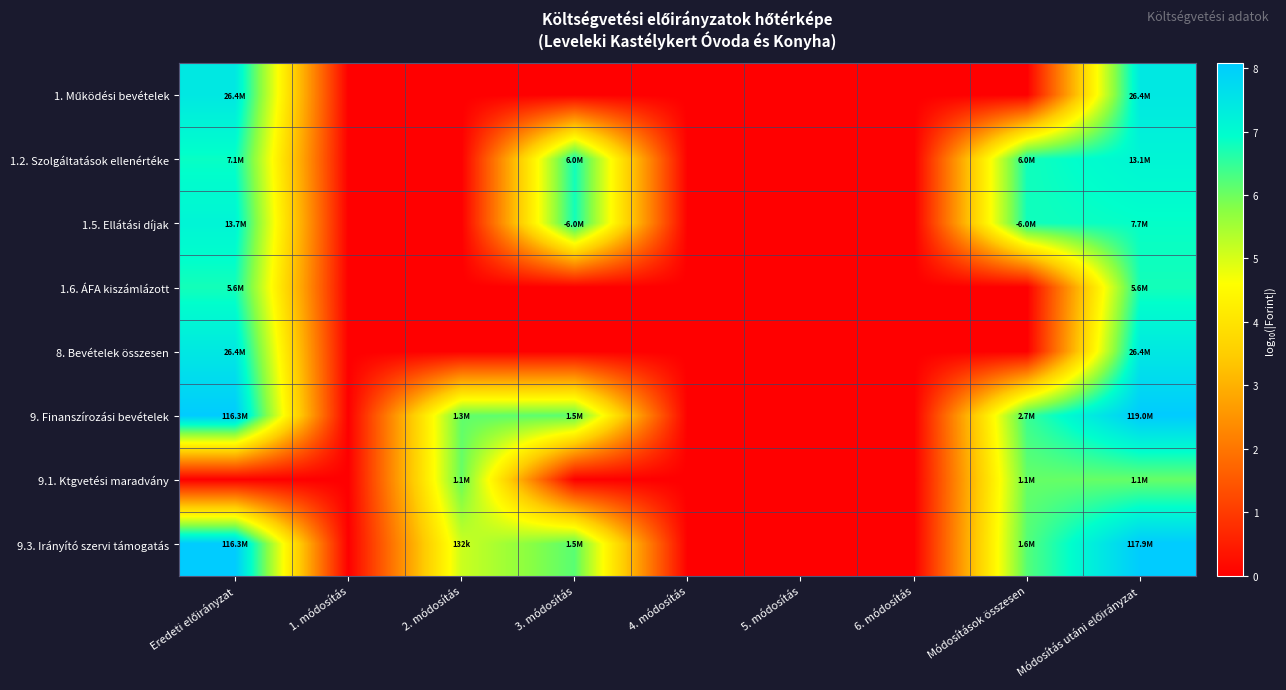

Between 5. módosítás and 4. módosítás, which is larger?

5. módosítás